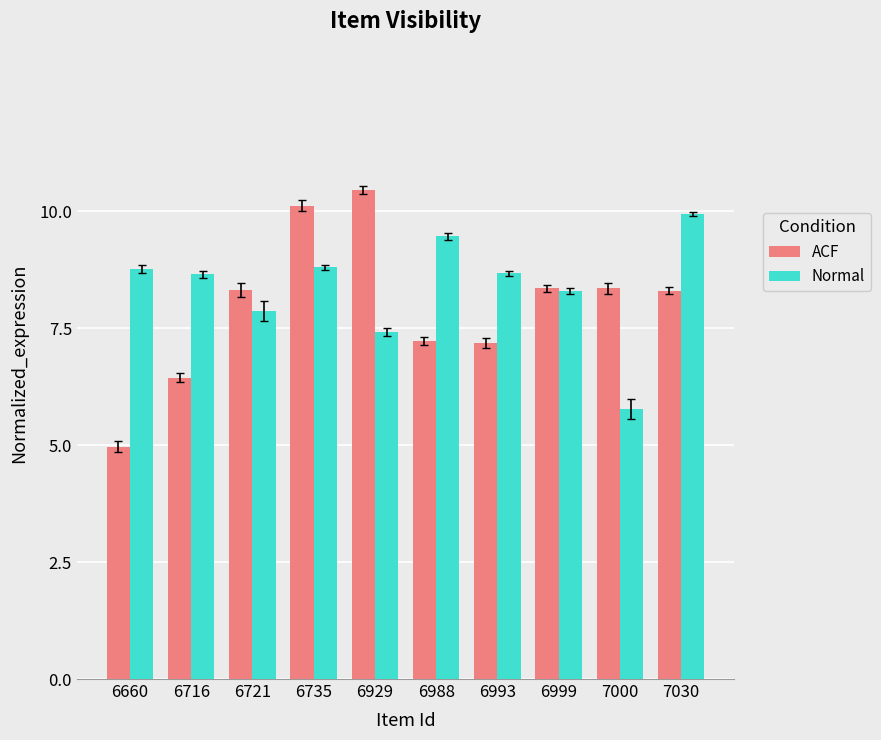

What is the spread (max minus min) of values at 6929?

3.0